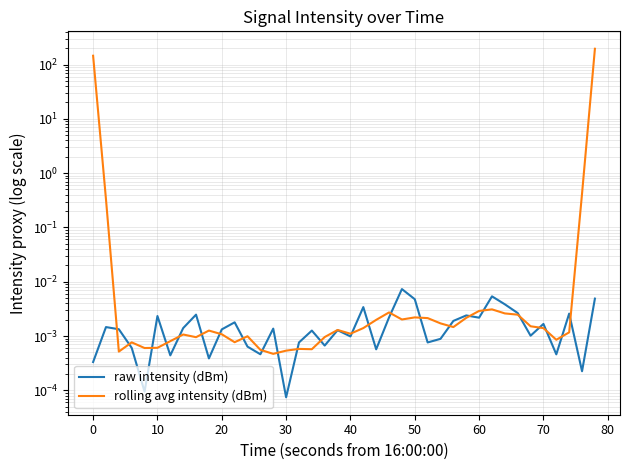

What are all the series names shown in the legend?

raw intensity (dBm), rolling avg intensity (dBm)